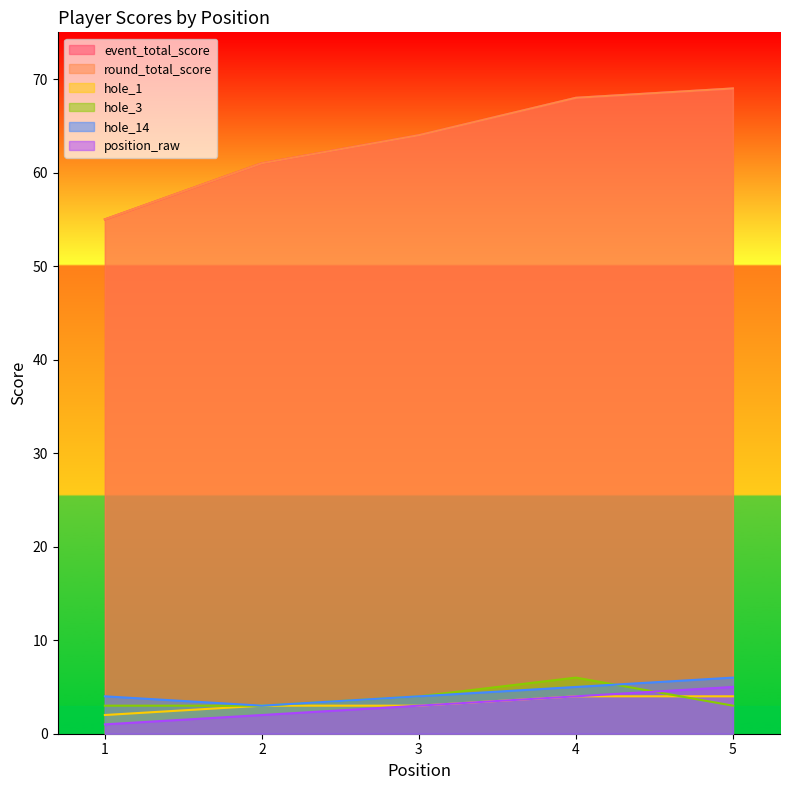

True or false: event_total_score has a value of 27 at 2.

False